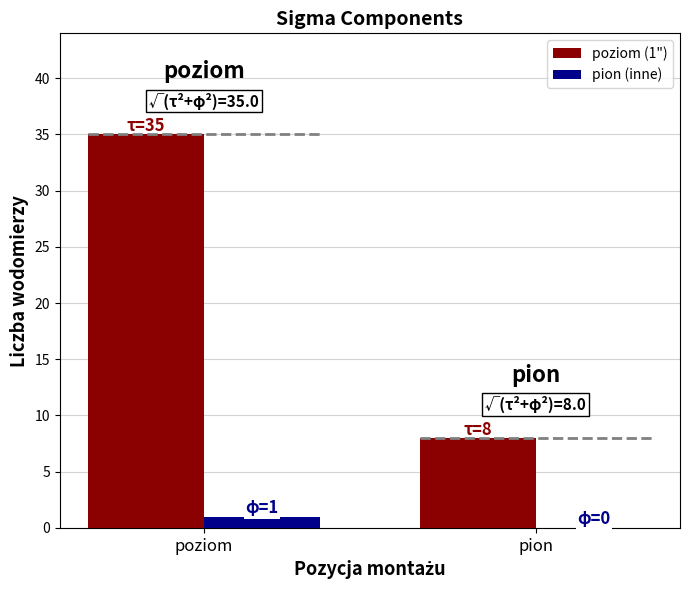

At which label is poziom (1") closest to 21?

pion